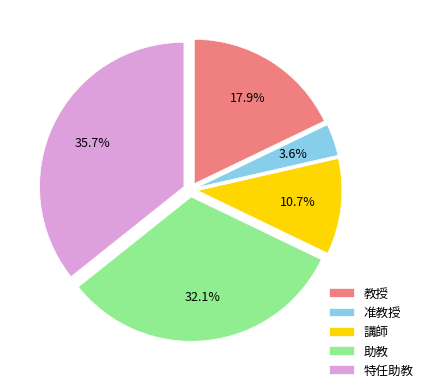

What percentage do 講師 and 特任助教 together represent?

46.4%